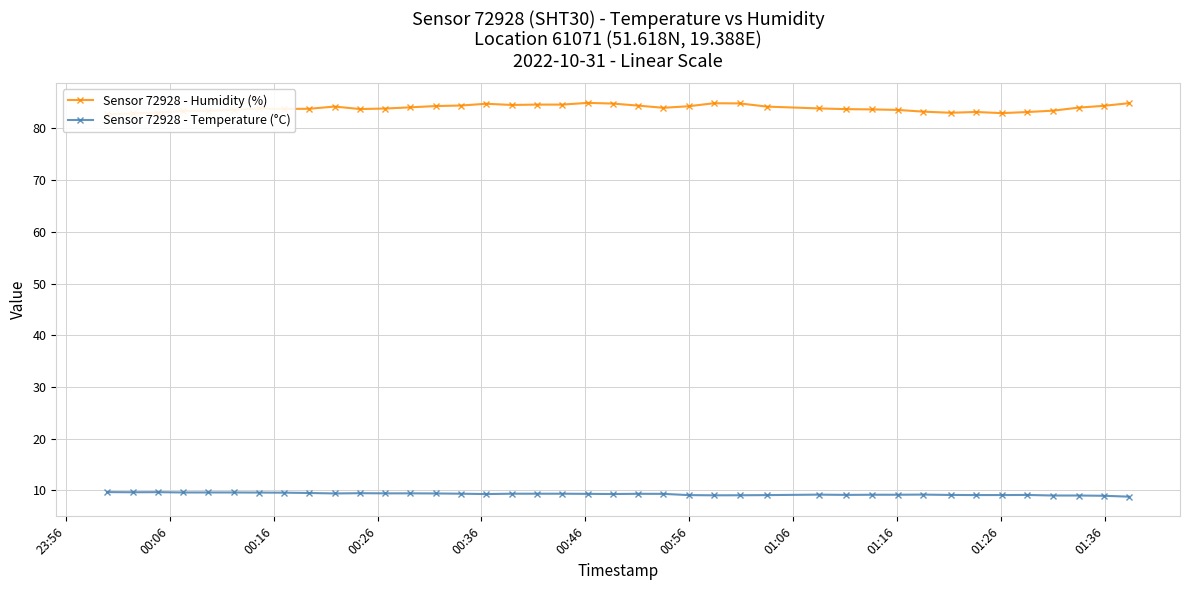

True or false: Sensor 72928 - Temperature (°C) and Sensor 72928 - Humidity (%) intersect in this chart.

False